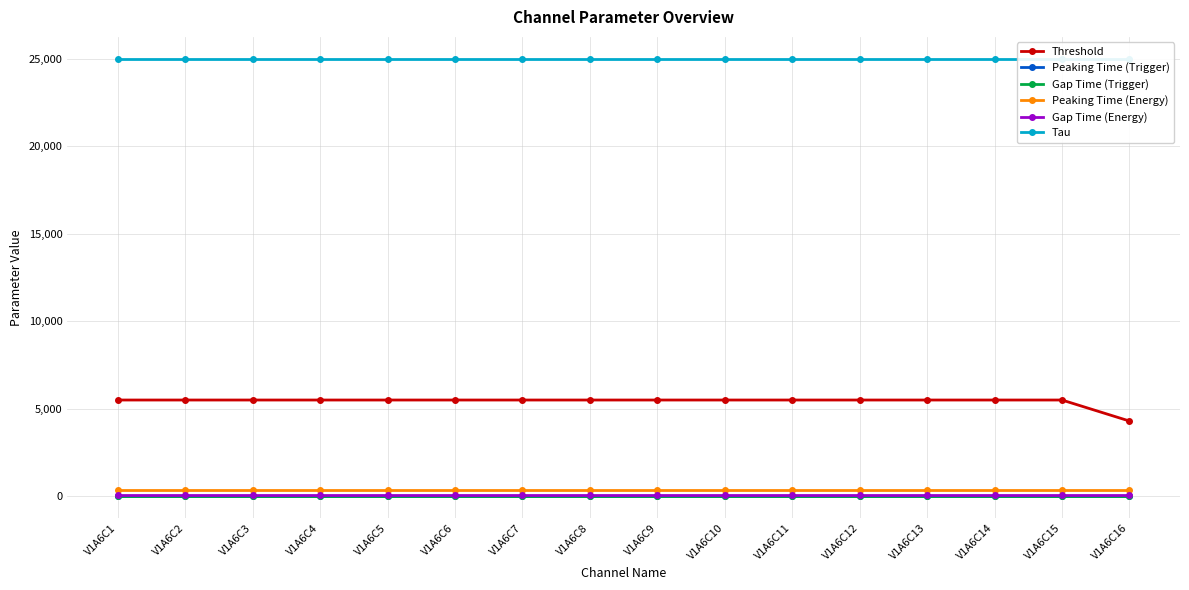

Is this an area chart (filled region under the line)?

No